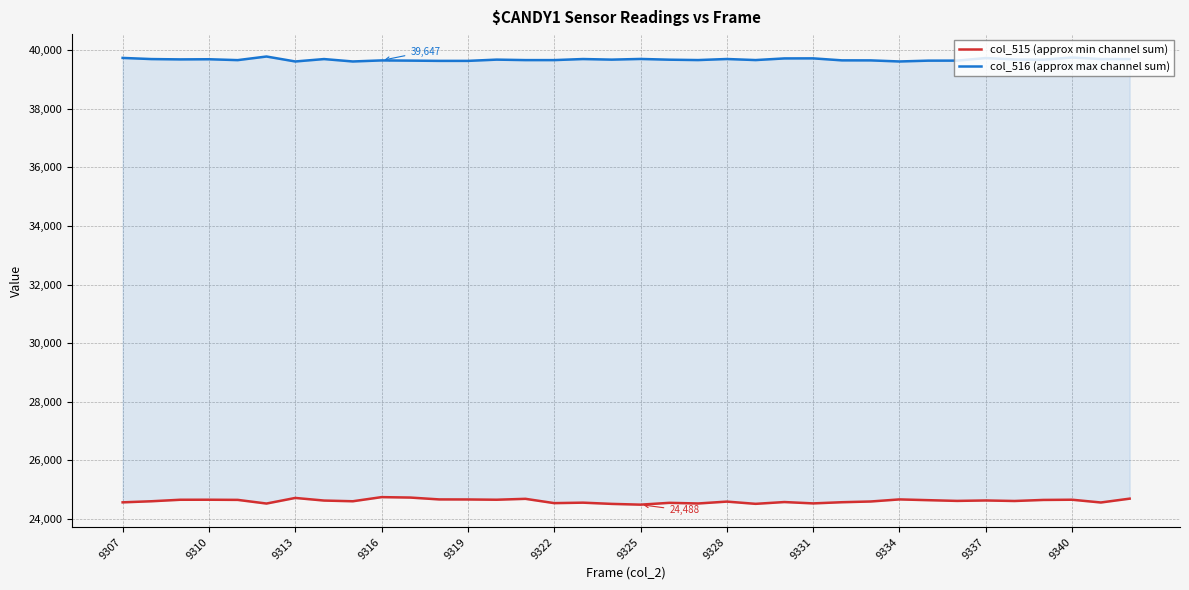

Does the chart display data point markers on the line(s)?

No